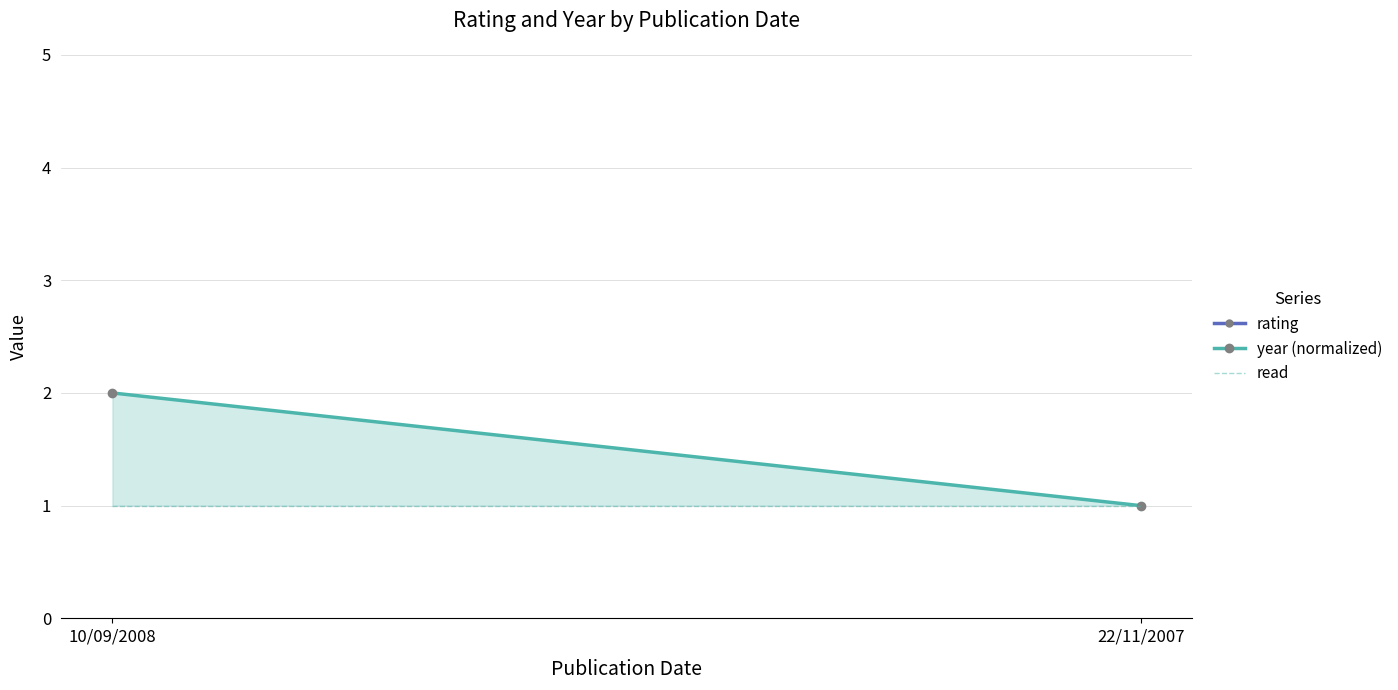

Reading left to right, what are all the values shown in this chart?

rating: 10/09/2008=8	22/11/2007=8
year (normalized): 10/09/2008=2	22/11/2007=1
read: 10/09/2008=1	22/11/2007=1